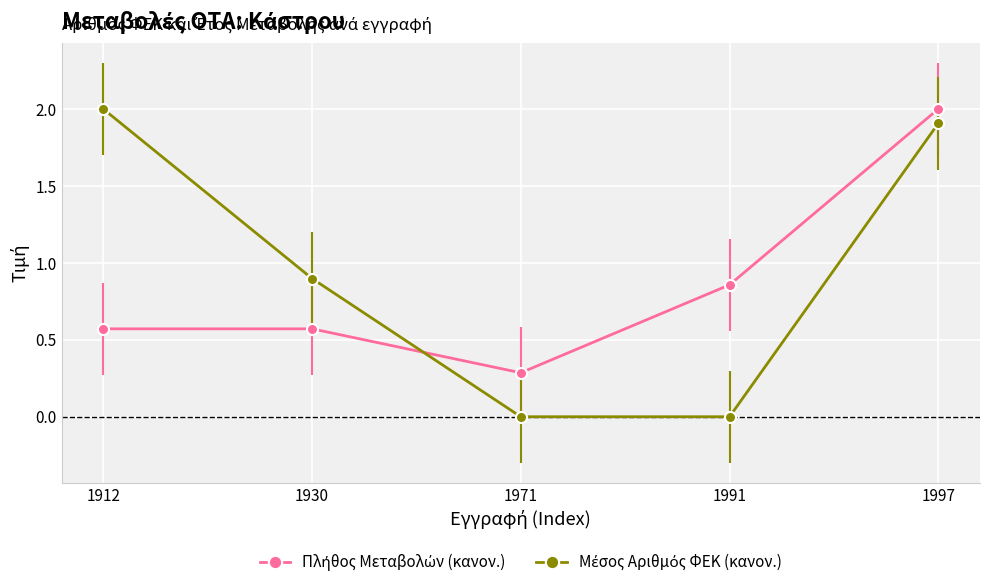

At which category is the sum across all series the highest?

1997